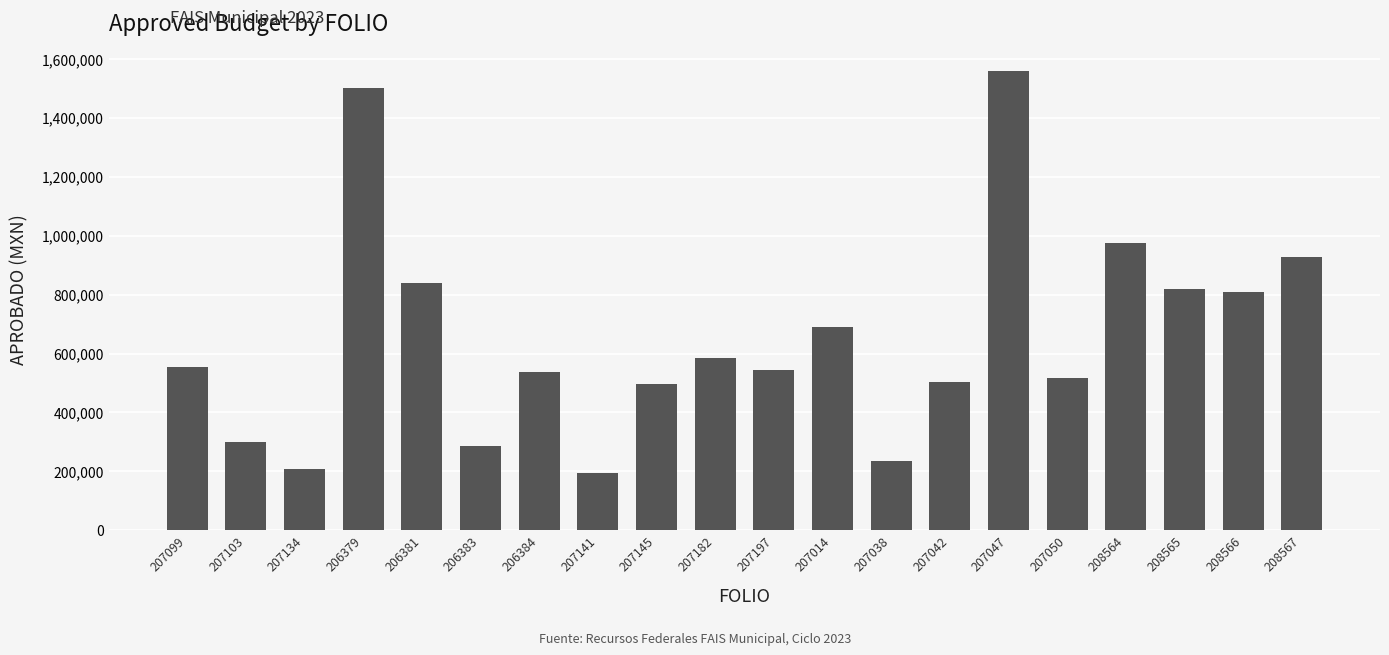

Does the chart contain stacked bars?

No